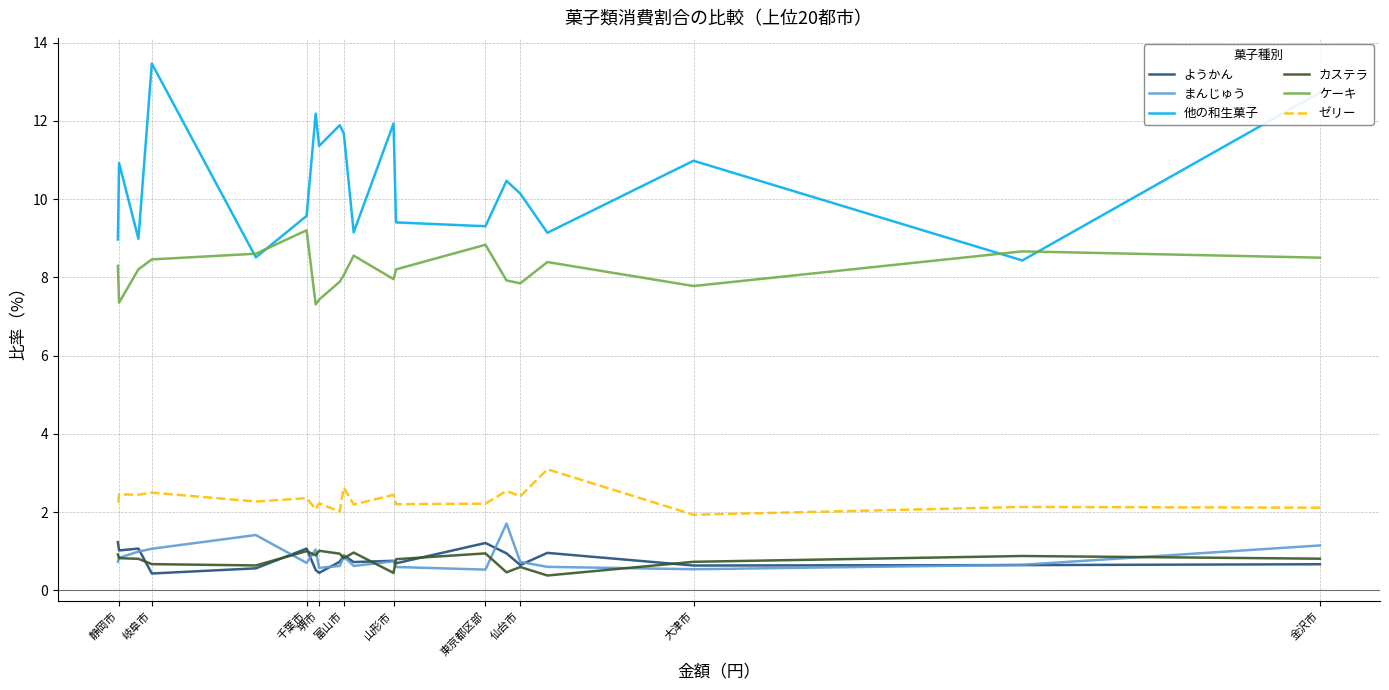

What value does the ケーキ series have at 岐阜市?

8.5